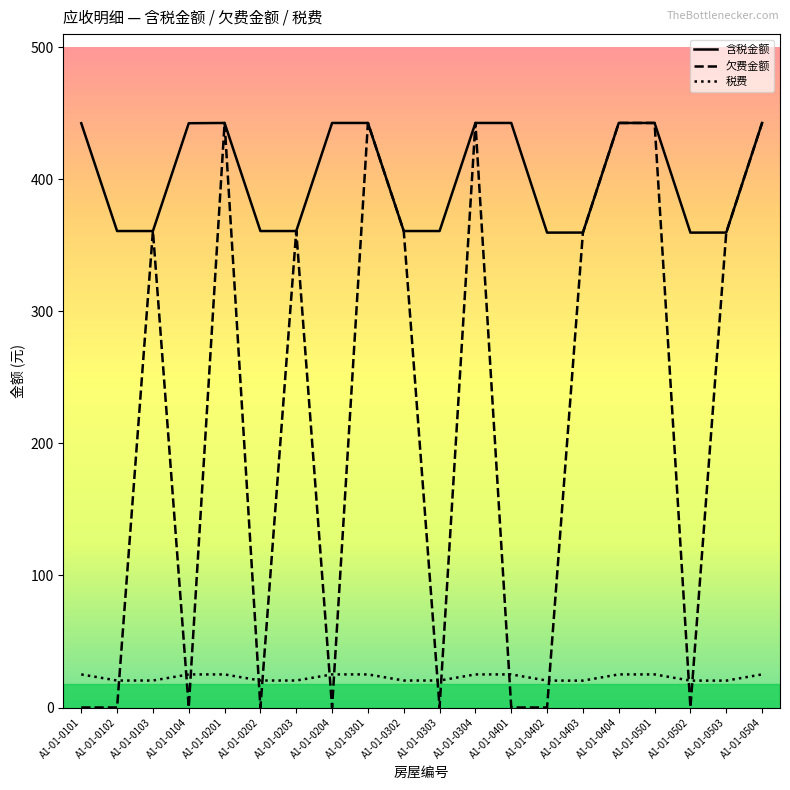

What is the difference between the highest and lowest values at A1-01-0502?

359.7